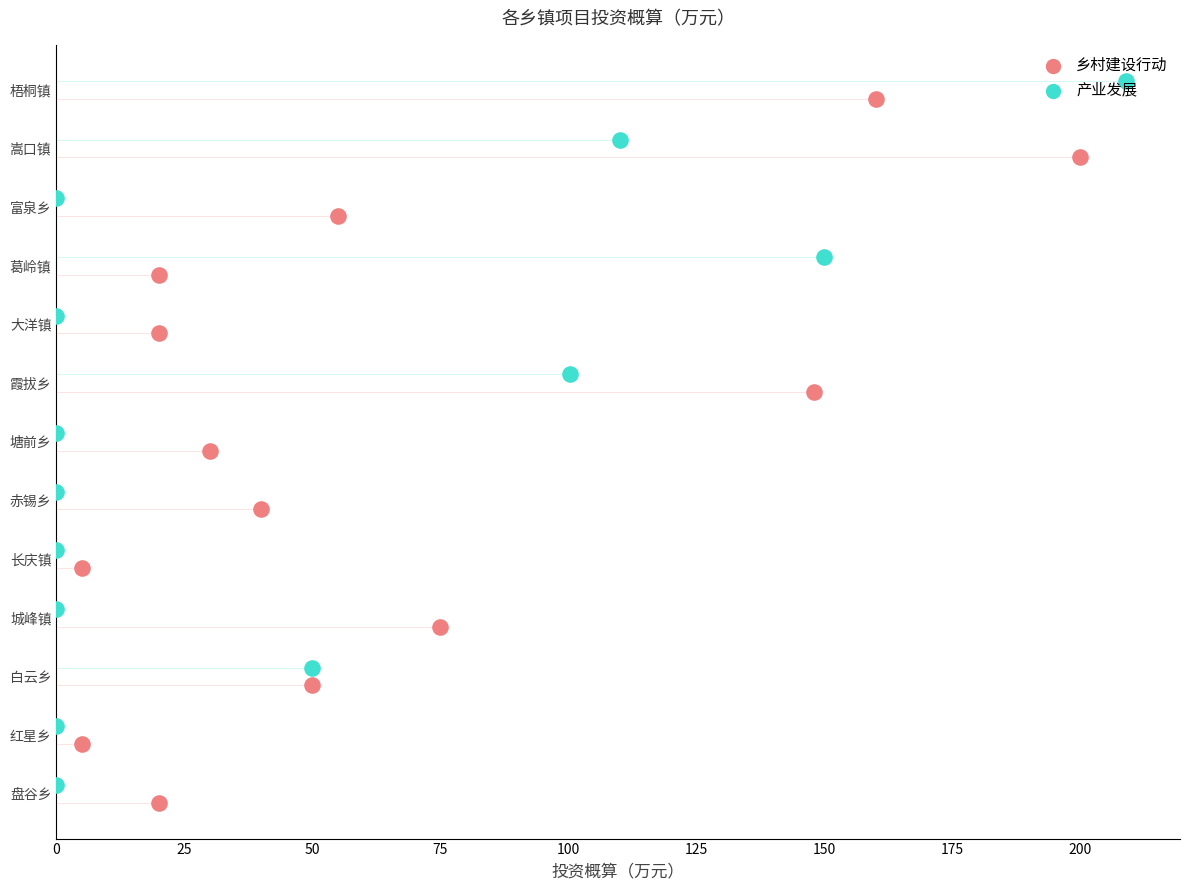

Is the value of 产业发展 at 150 greater than the value of 乡村建设行动 at 25?

Yes